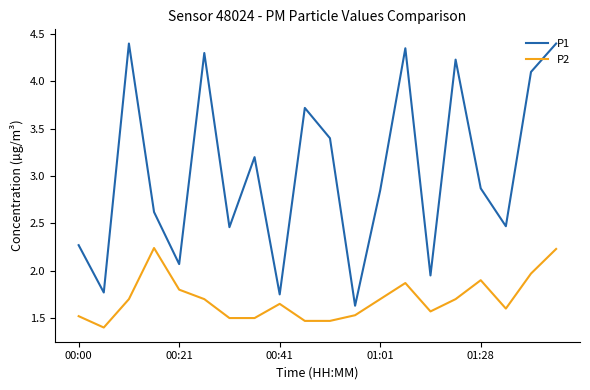

Which series has the widest spread of values?

P1